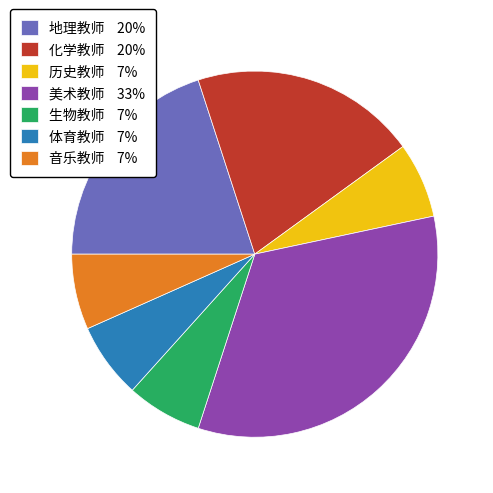

Approximately how many times larger is the value at 历史教师 compared to 音乐教师?

1.0